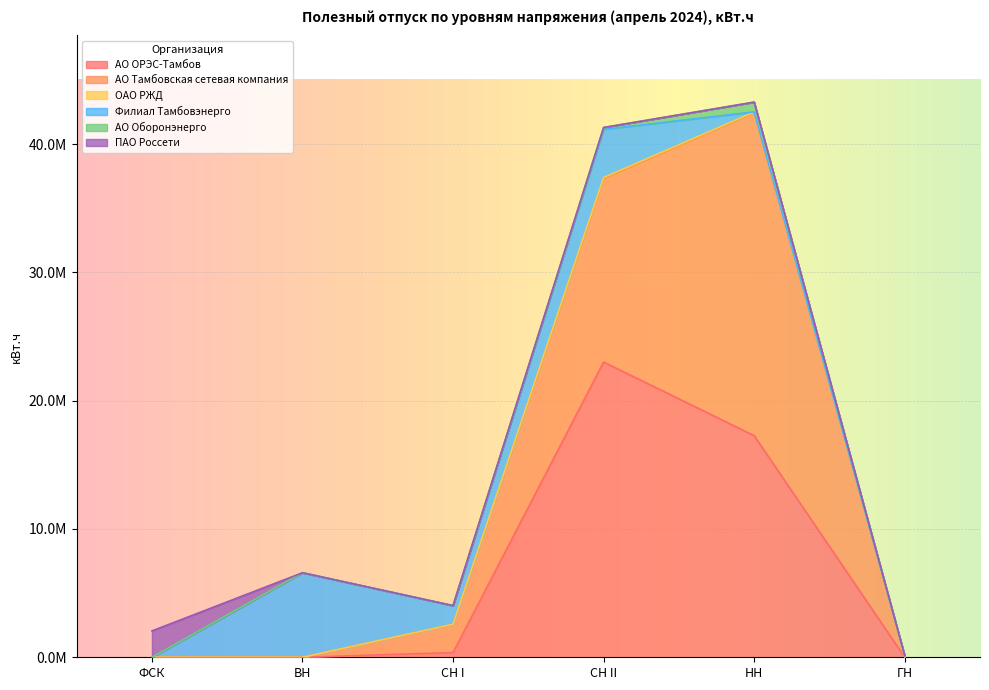

True or false: ПАО Россети has more than 1 interior local peaks.

False